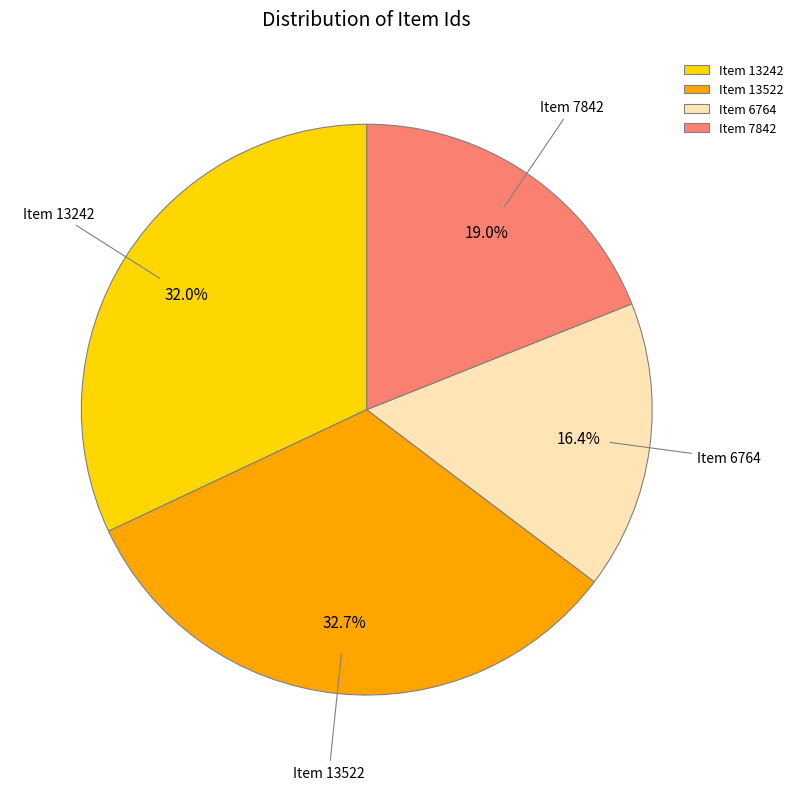

To the nearest percent, what is the difference between the Item 7842 and Item 13522 slice percentages?

14%